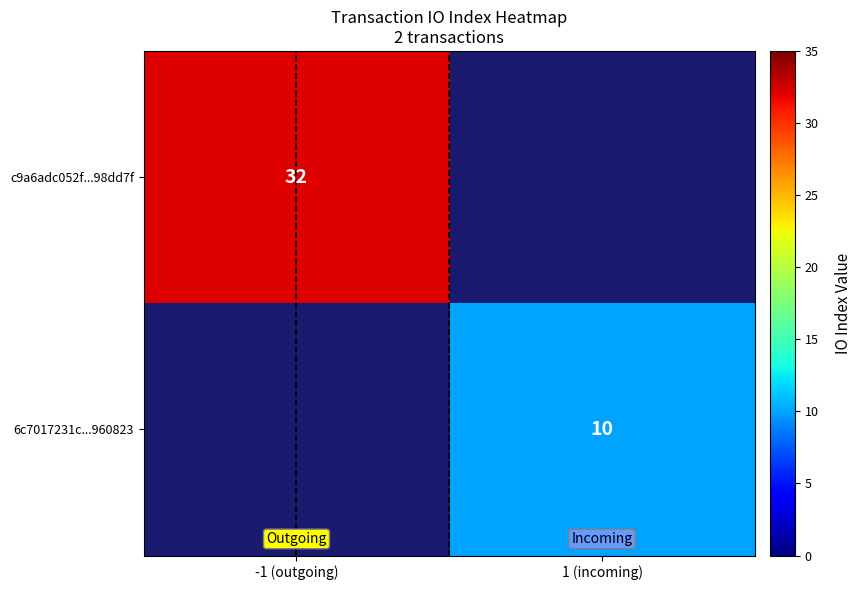

The value of c9a6adc052f...98dd7f at -1 (outgoing) is 10. True or false?

False